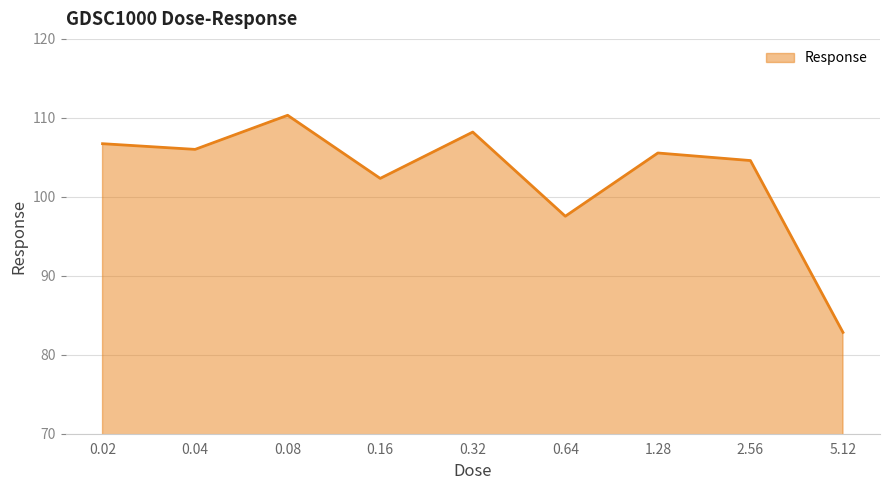

What is the change in value from 0.02 to 1.28?

-1.2